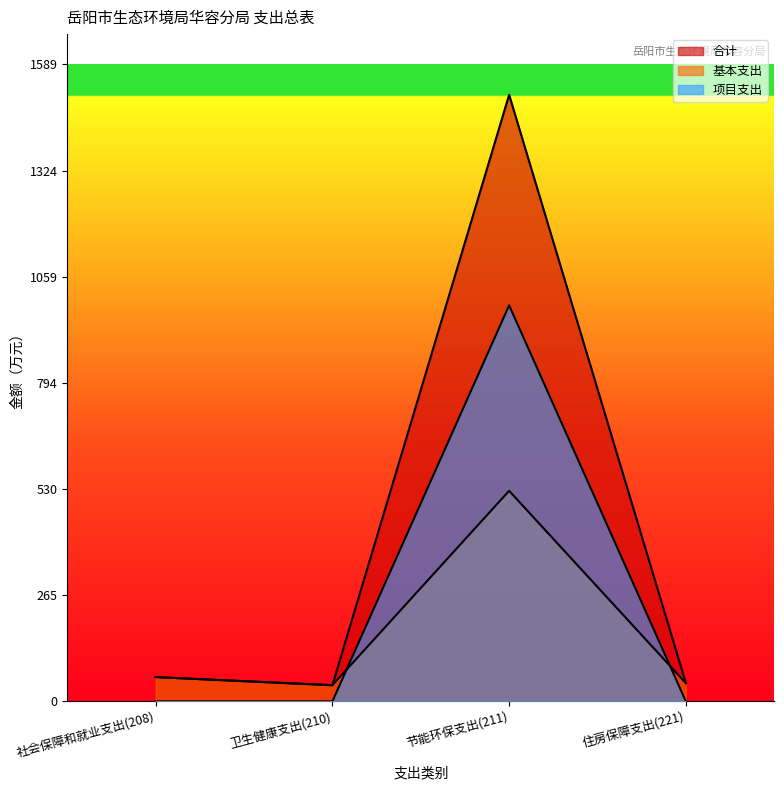

What is the label of the 3rd point from the left?

节能环保支出(211)